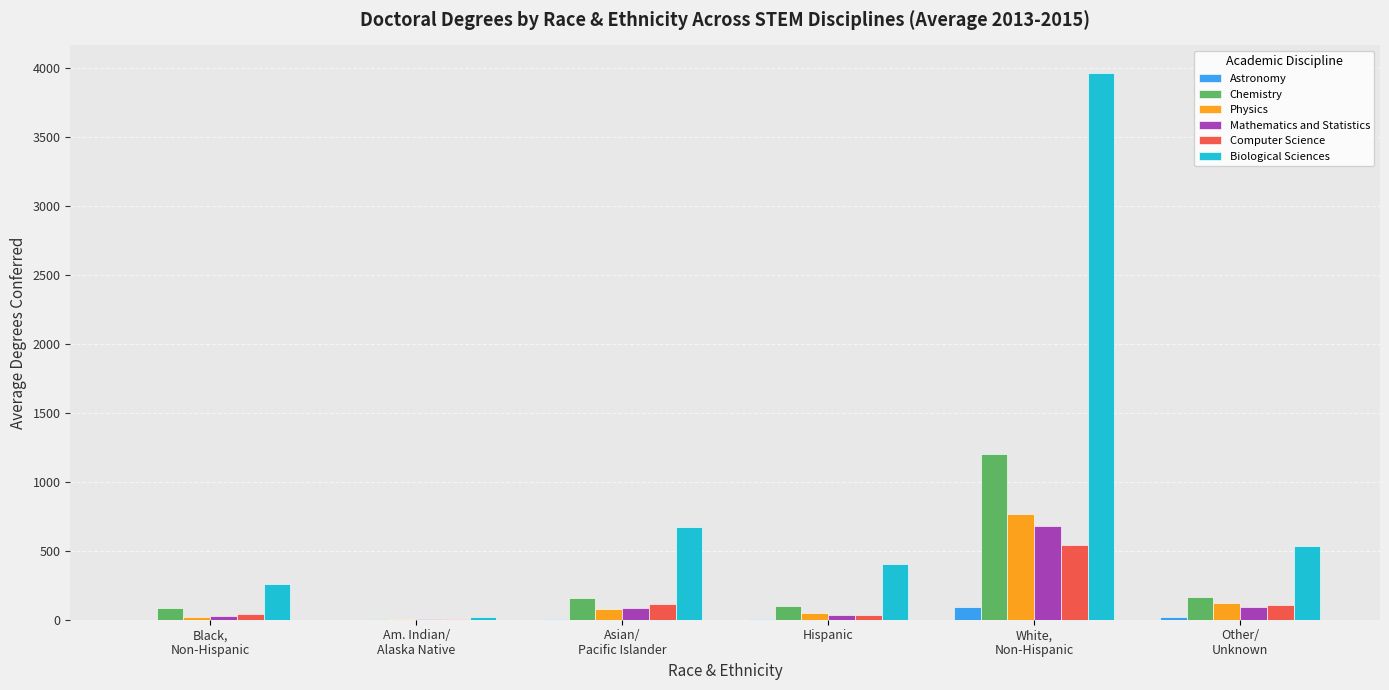

Which series has the largest total across all categories?

Biological Sciences